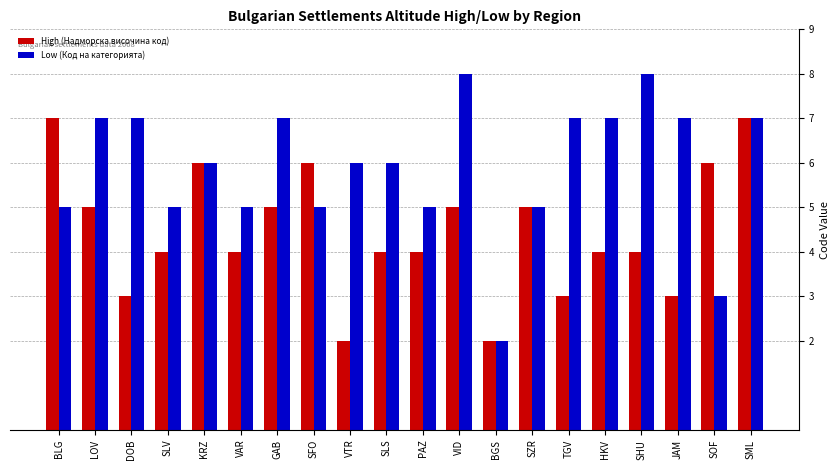

Reading right to left, what are all the values shown in this chart?

High (Надморска височина код): SML=7	SOF=6	JAM=3	SHU=4	HKV=4	TGV=3	SZR=5	BGS=2	VID=5	PAZ=4	SLS=4	VTR=2	SFO=6	GAB=5	VAR=4	KRZ=6	SLV=4	DOB=3	LOV=5	BLG=7
Low (Код на категорията): SML=7	SOF=3	JAM=7	SHU=8	HKV=7	TGV=7	SZR=5	BGS=2	VID=8	PAZ=5	SLS=6	VTR=6	SFO=5	GAB=7	VAR=5	KRZ=6	SLV=5	DOB=7	LOV=7	BLG=5